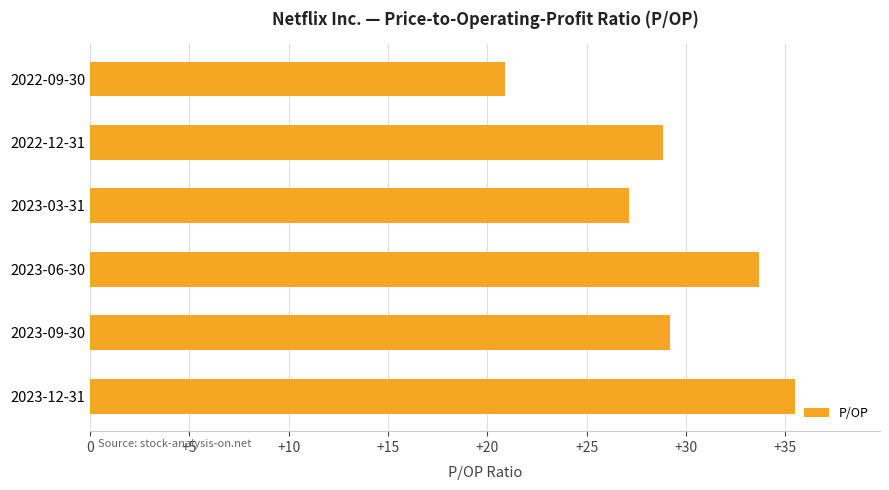

The value at 2023-12-31 is 12.2. True or false?

False